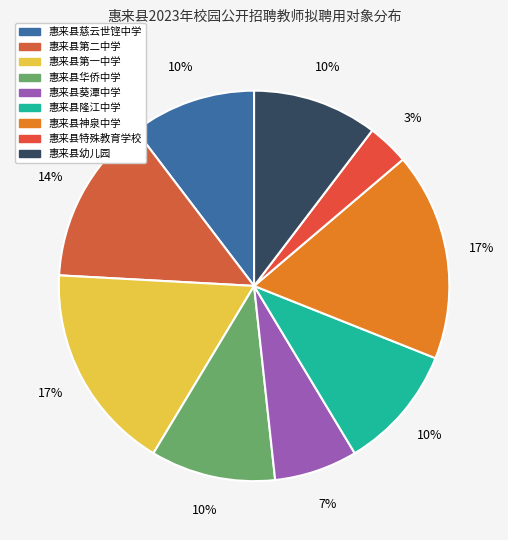

To the nearest percent, what is the difference between the largest and smallest slice percentages?

14%